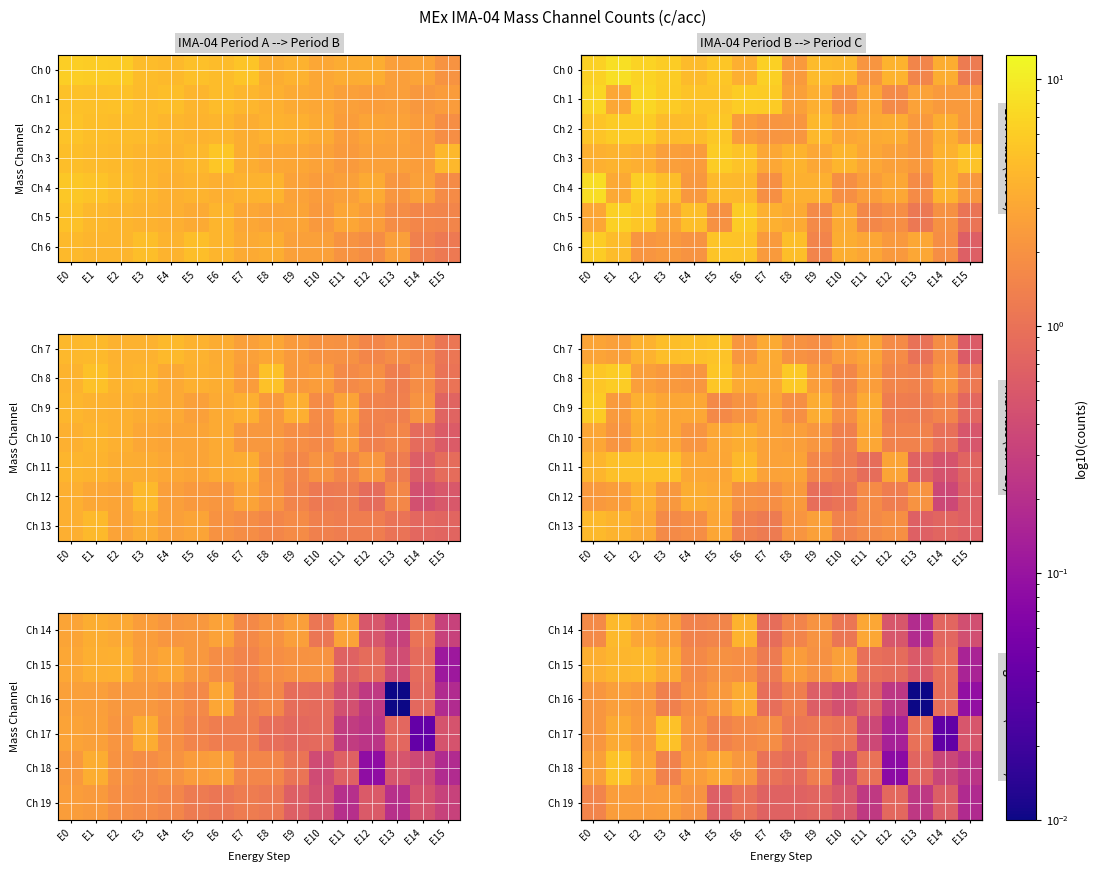

How many data points does each series have?

16